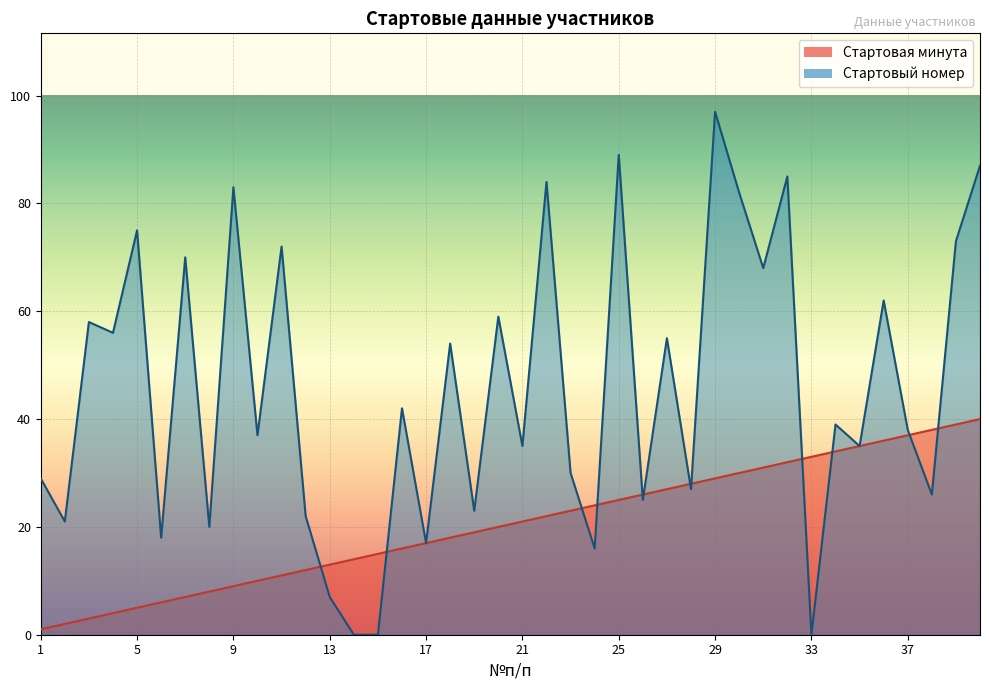

What is the average value of the Стартовый номер series?

45